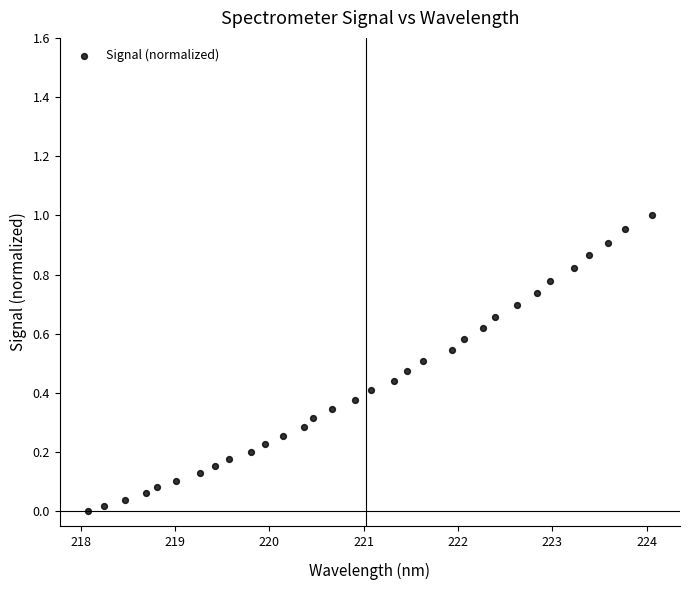

What is the range of X values (max minus min)?

6.0